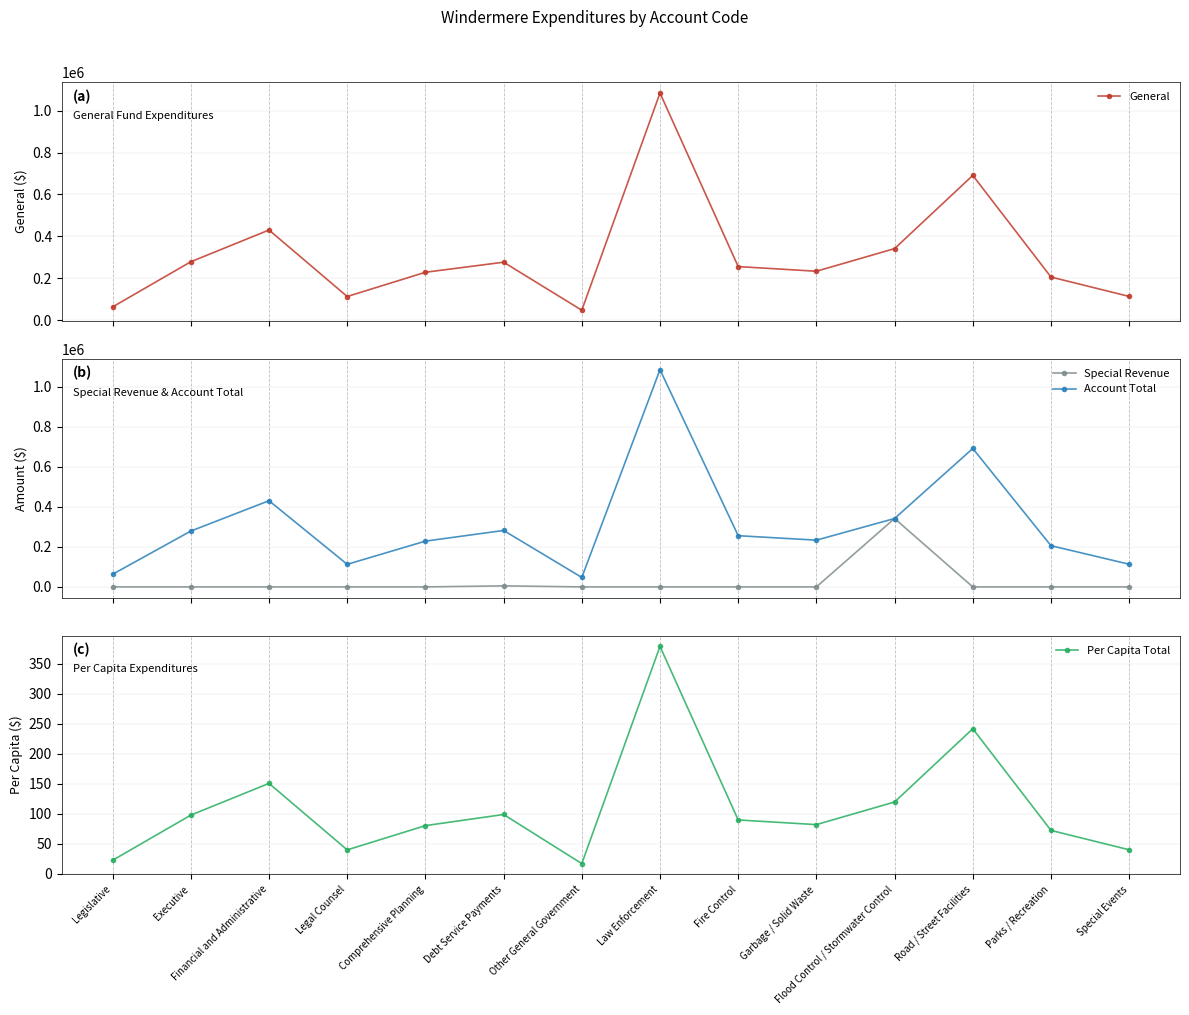

At which label is Per Capita Total closest to 197?

Road / Street Facilities